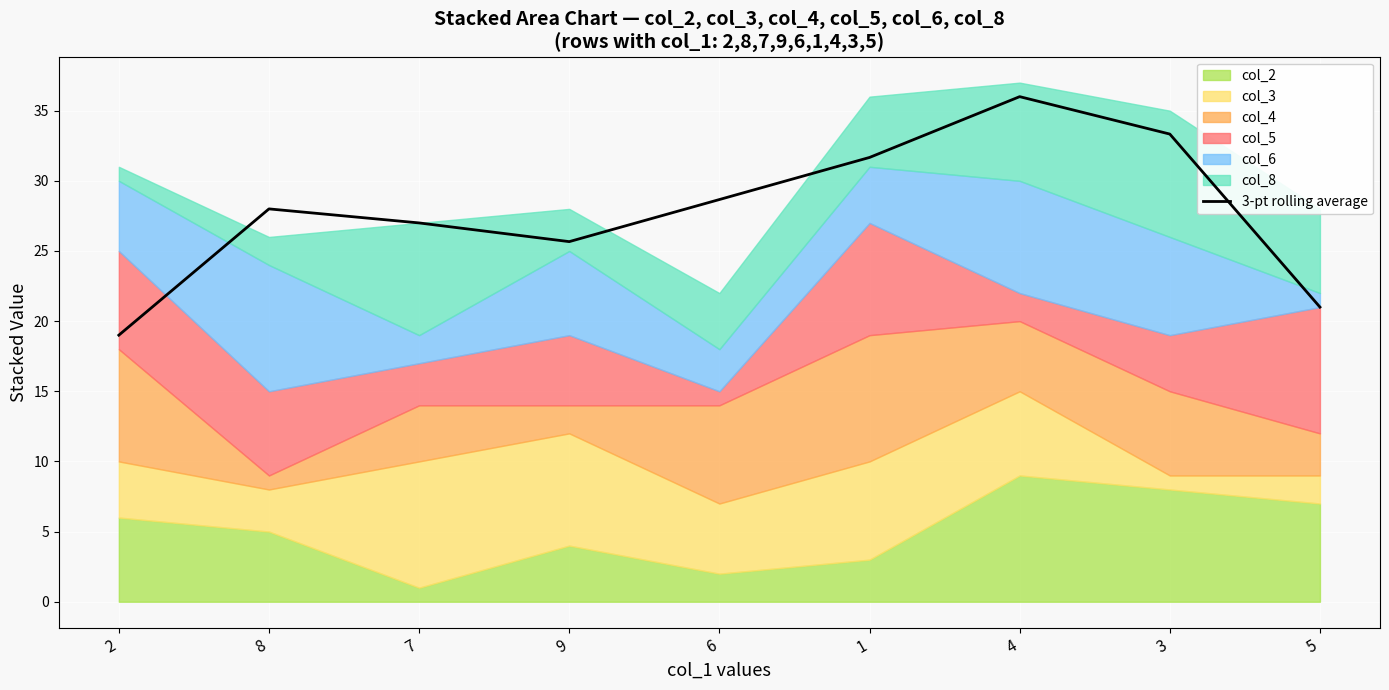

At which label does the data first exceed 28?

6